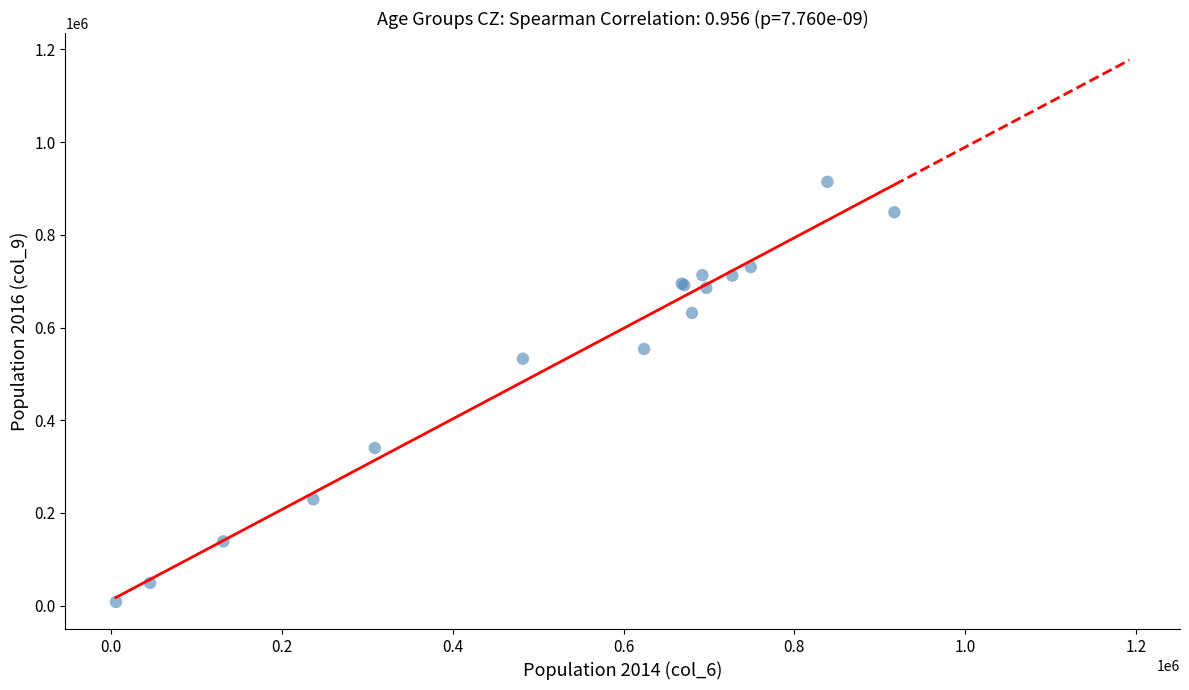

What Y value in the scatter plot is closest to 461144?

532653